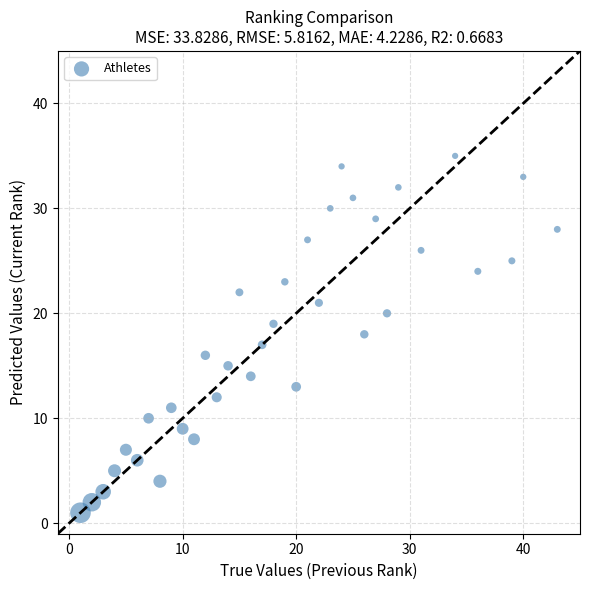

What is the range of Y values (max minus min)?

34